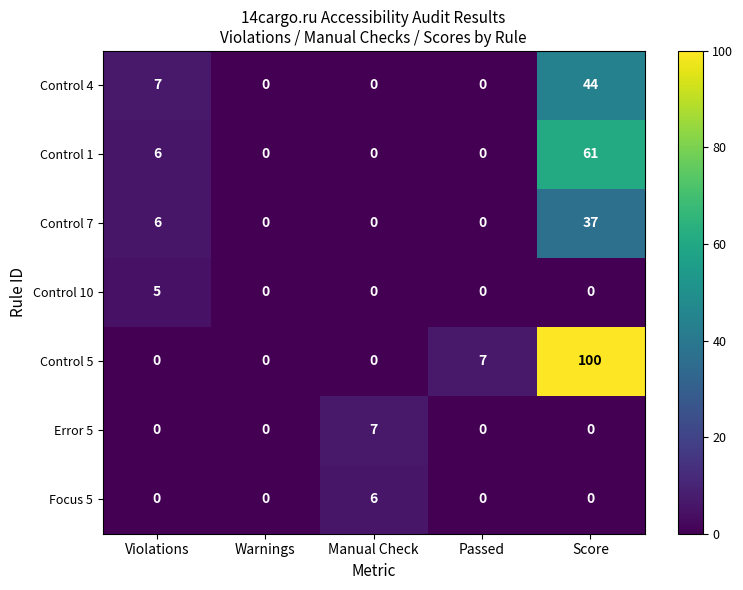

At which label does Control 5 reach its peak?

Score